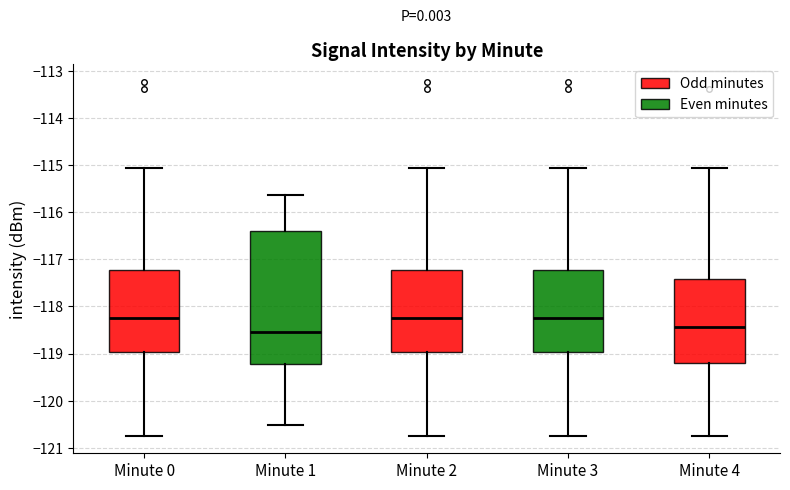

Where is the upper edge of the box for Minute 4 on the y-axis? The values are not printed on the chart, so give them approximately, as read against the axis.

-117.4